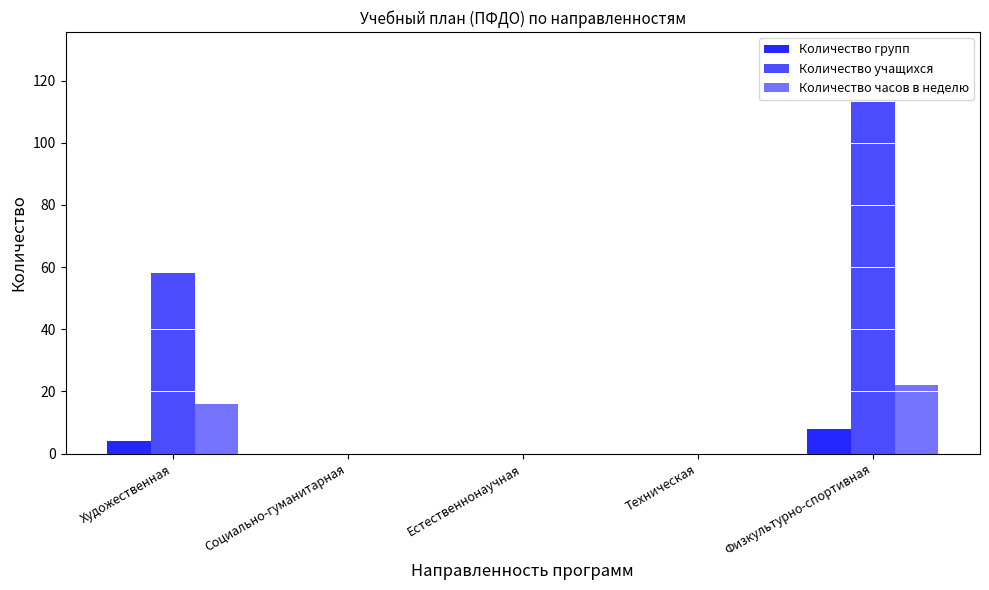

Count the number of data series in this chart.

3